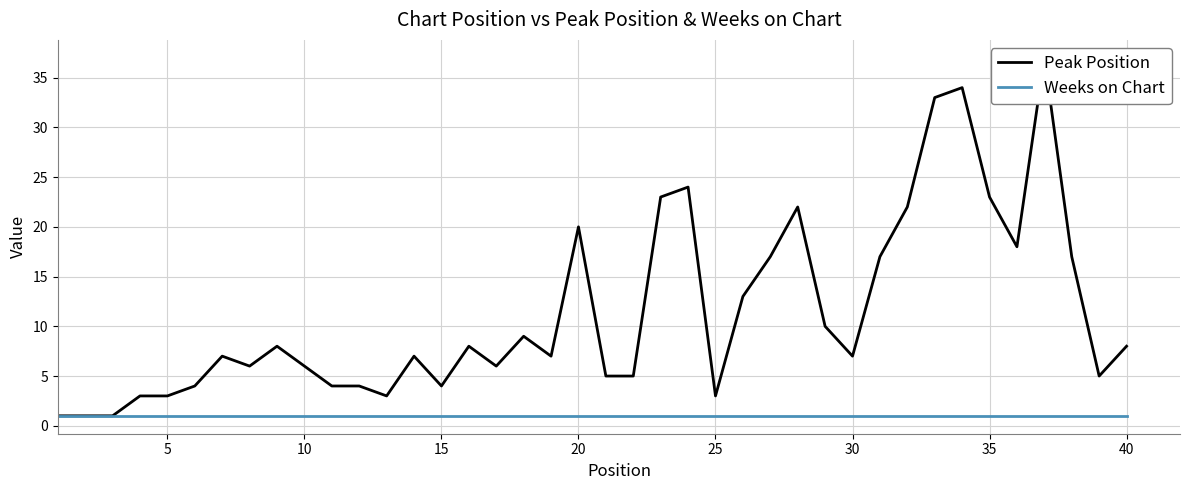

True or false: Weeks on Chart has more than 1 points higher than both neighbors.

False